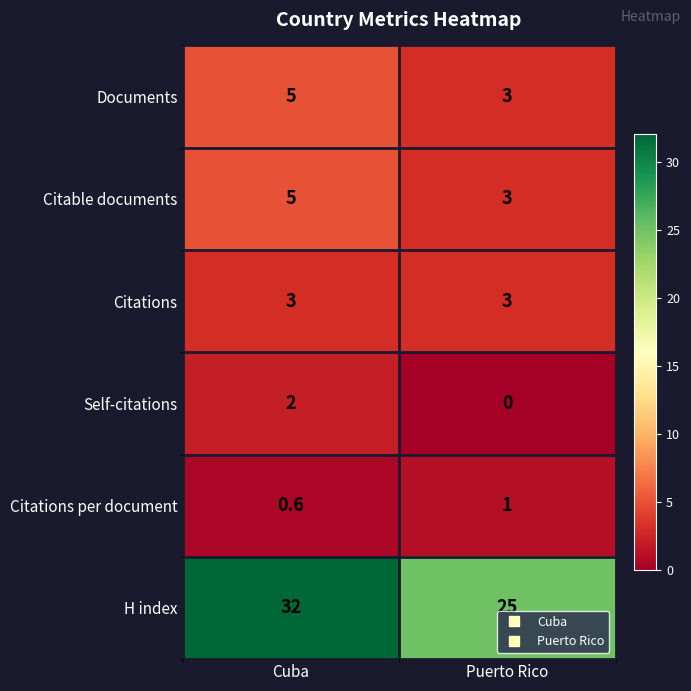

Which series has the widest spread of values?

H index